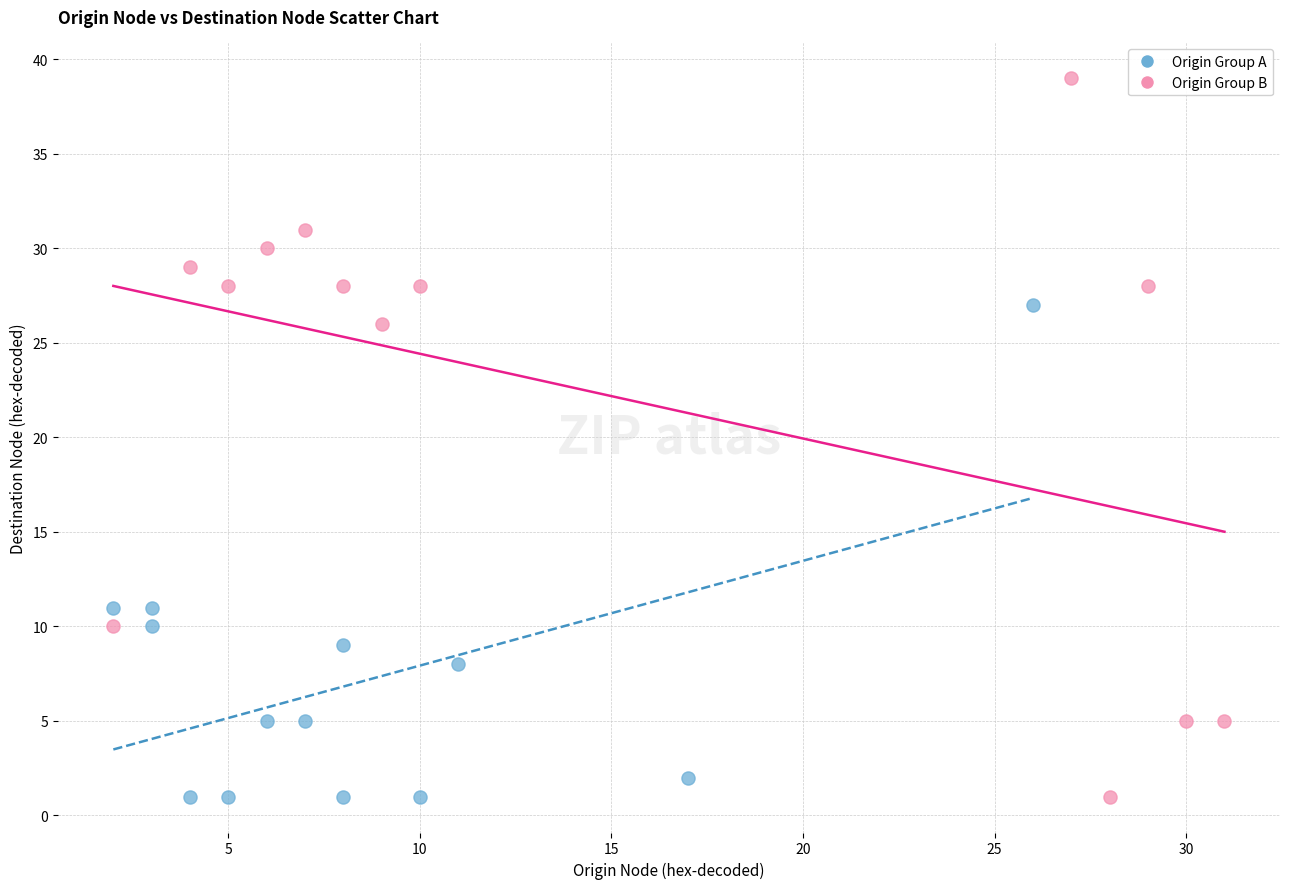

Which series reaches the maximum Y coordinate?

Origin Group B